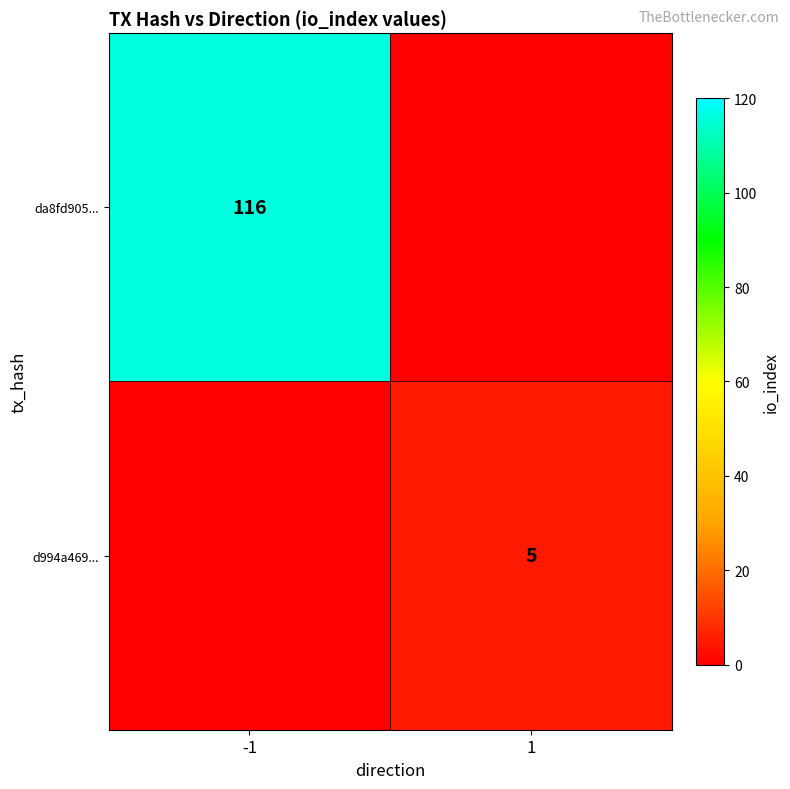

How many data points does each series have?

2